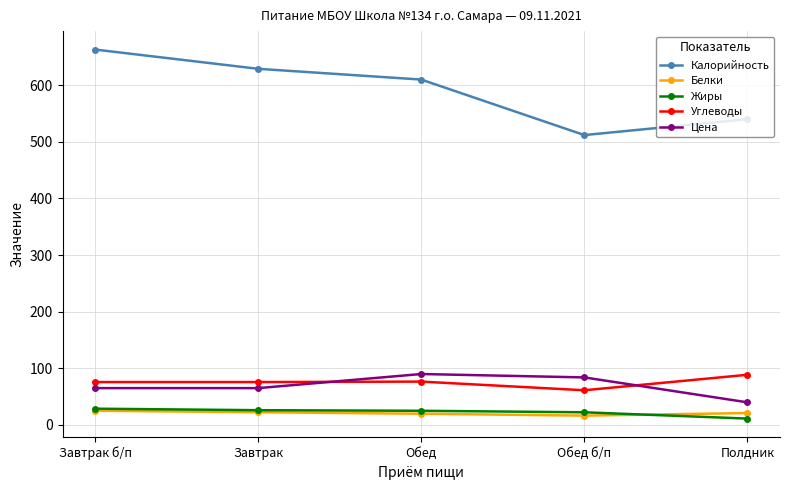

What is the label of the 1st point from the right?

Полдник